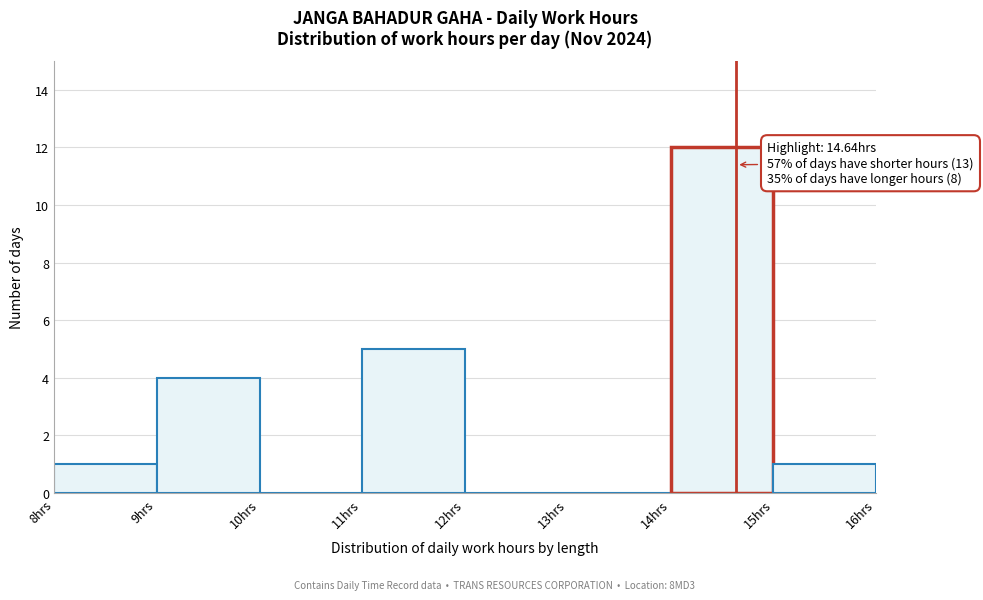

Which range on the x-axis has the tallest bar?

14 to 15